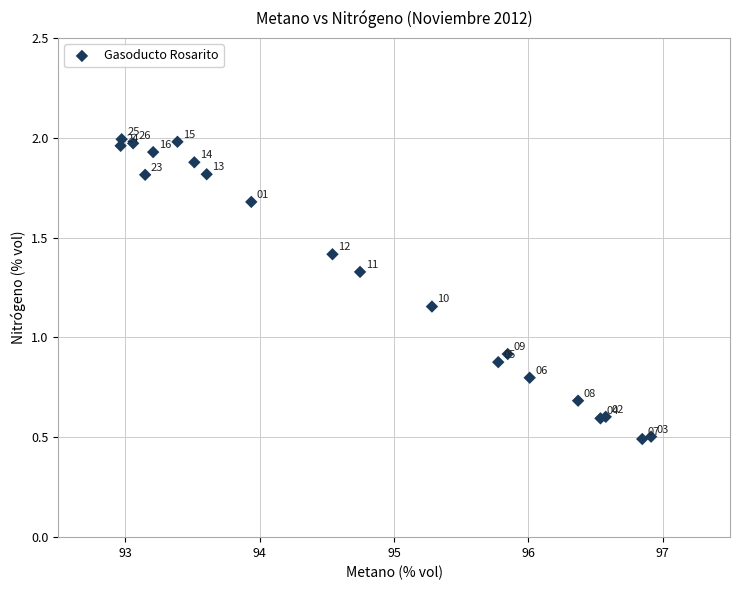

What Y value in the scatter plot is closest to 1?

0.9